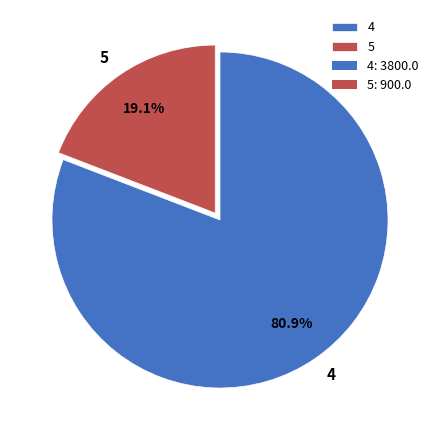

Which has a higher value, 4 or 5?

4